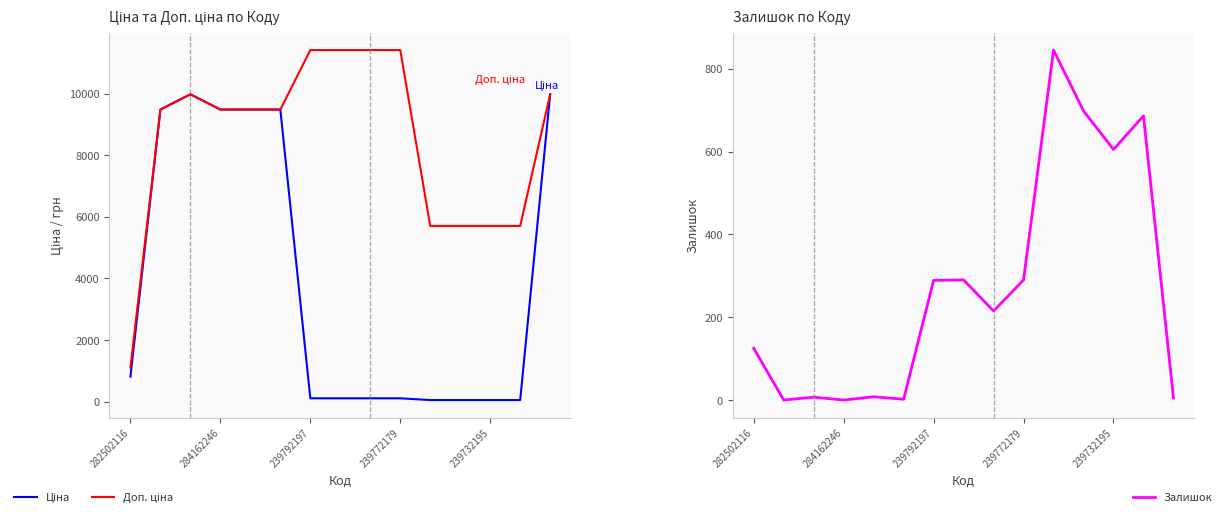

How many times do Залишок and Ціна cross each other?

2